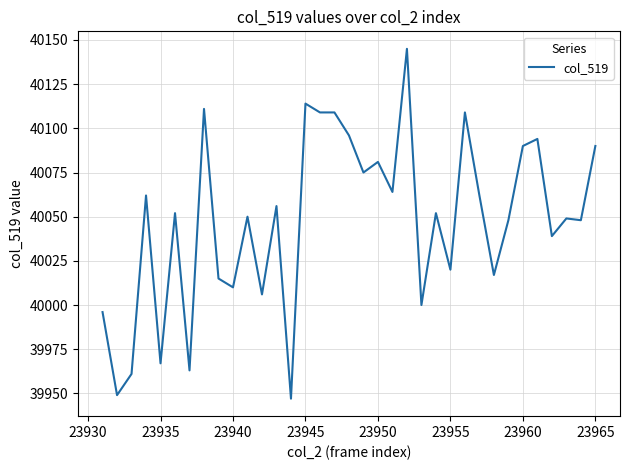

What is the difference between the maximum and minimum values?

198